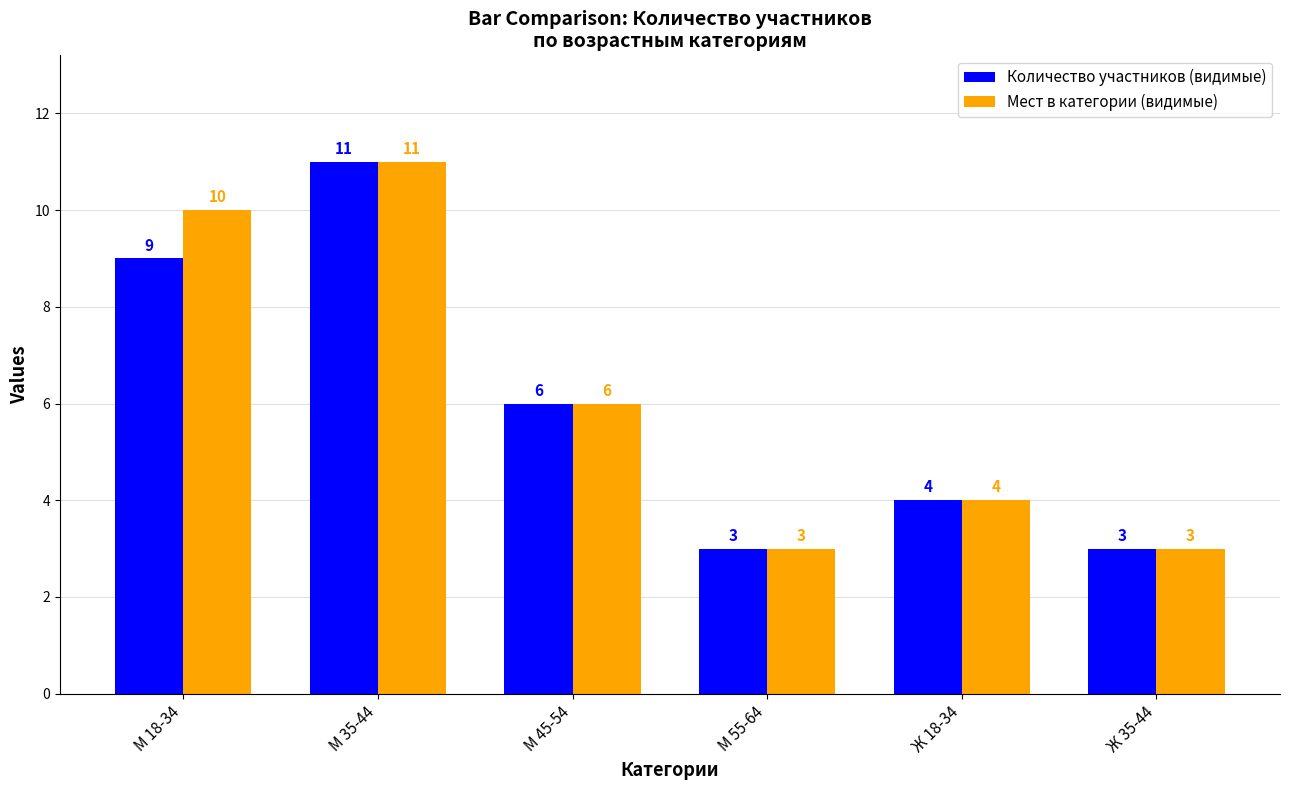

Is the value of Мест в категории (видимые) at М 45-54 greater than the value of Количество участников (видимые) at М 55-64?

Yes